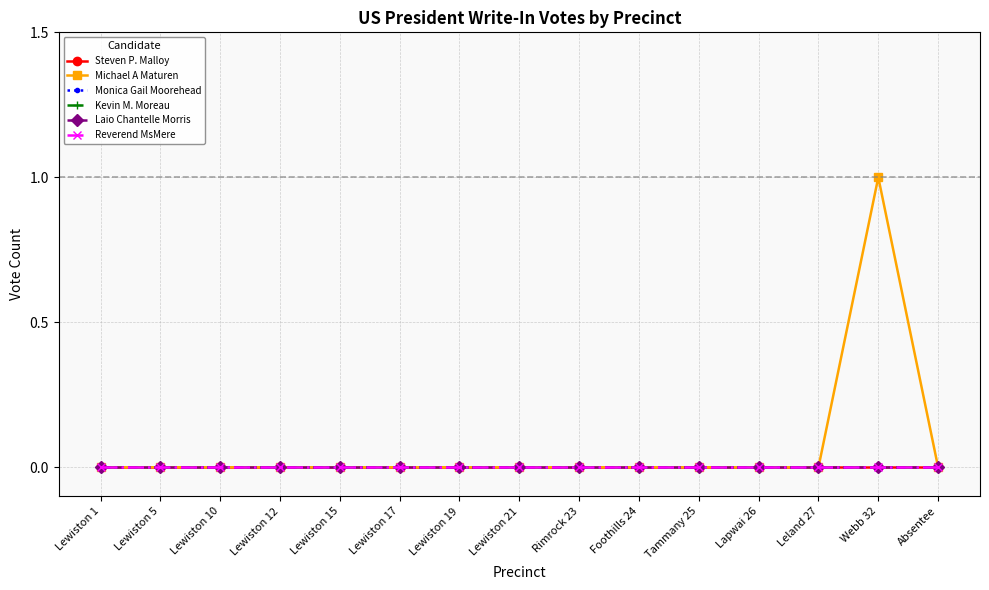

What is the label of the 15th point from the right?

Lewiston 1